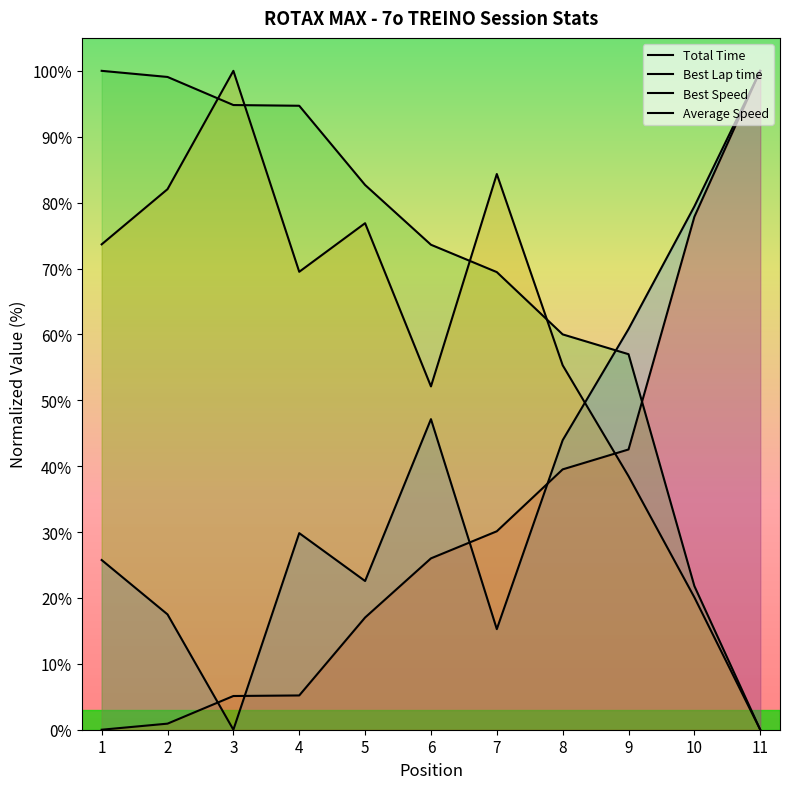

List the series in order of their peak value, highest first.

Total Time, Best Lap time, Best Speed, Average Speed